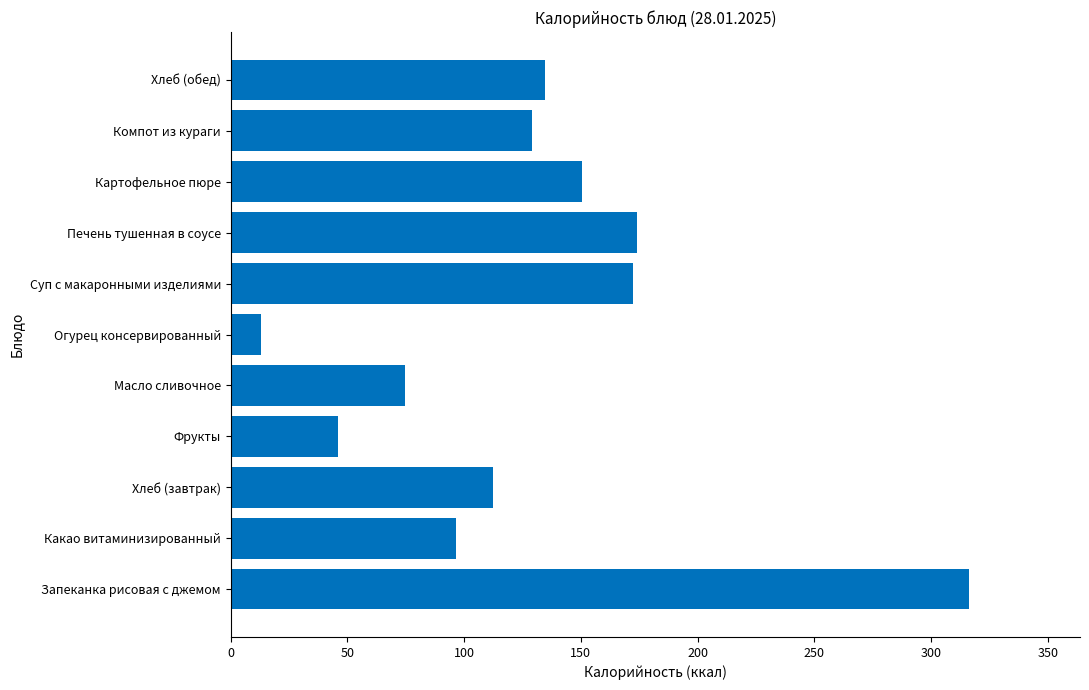

What is the difference between the second highest and second lowest values?

128.1